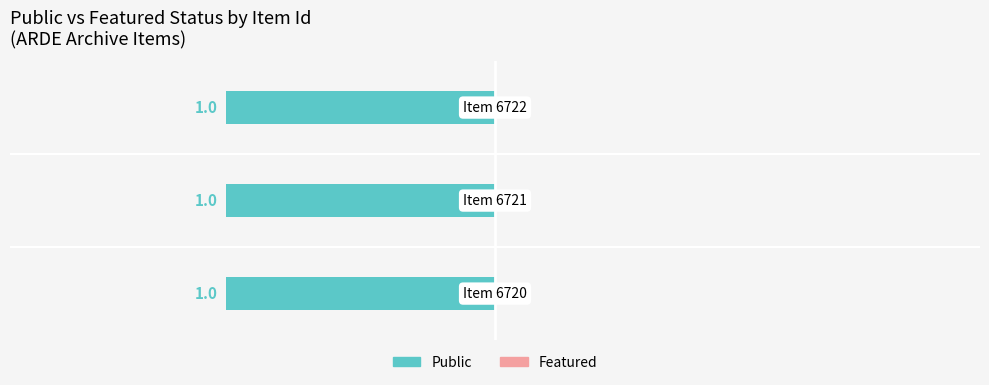

Reading left to right, list all the values displayed in this chart.

public: 1	1	1
featured: 0	0	0